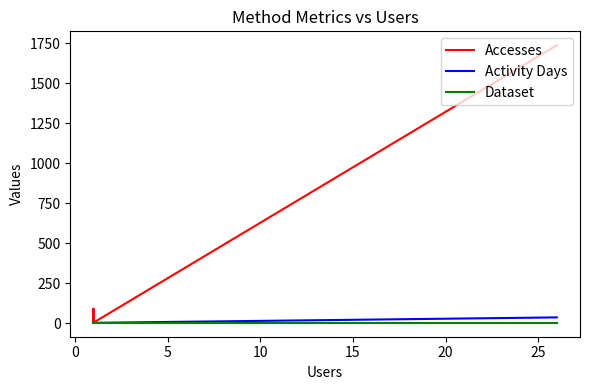

What is the difference between the maximum and minimum values in the Activity Days series?

34